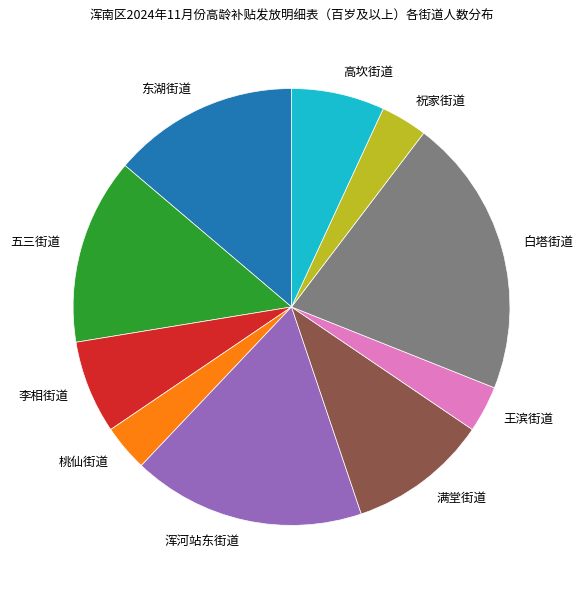

Which has a higher value, 东湖街道 or 白塔街道?

白塔街道